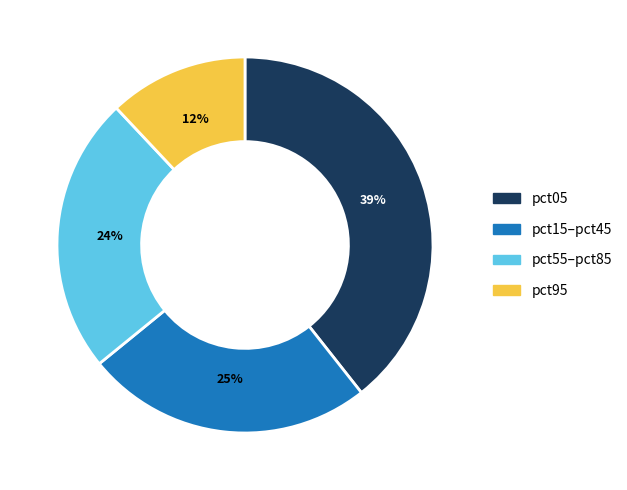

The pct15–pct45 slice represents 35% of the pie. True or false?

False